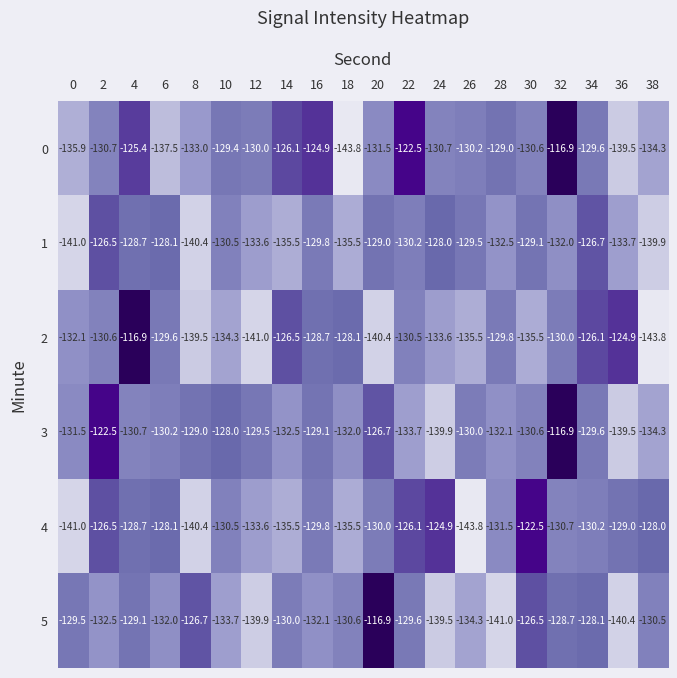

True or false: 0 has a value of -78.0 at 20.

False